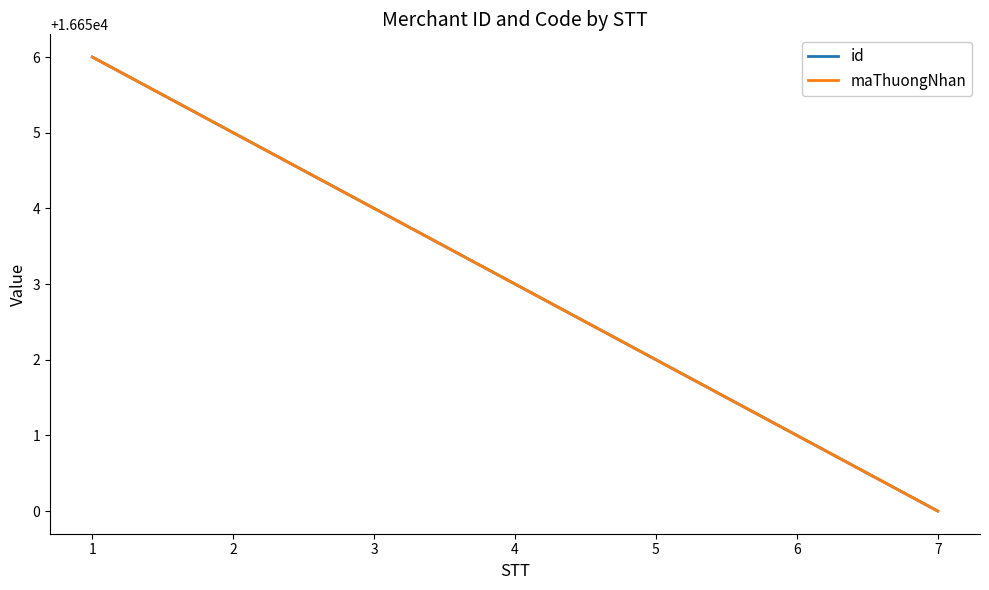

Reading right to left, extract all data points from this chart.

id: 16650	16651	16652	16653	16654	16655	16656
maThuongNhan: 16650	16651	16652	16653	16654	16655	16656